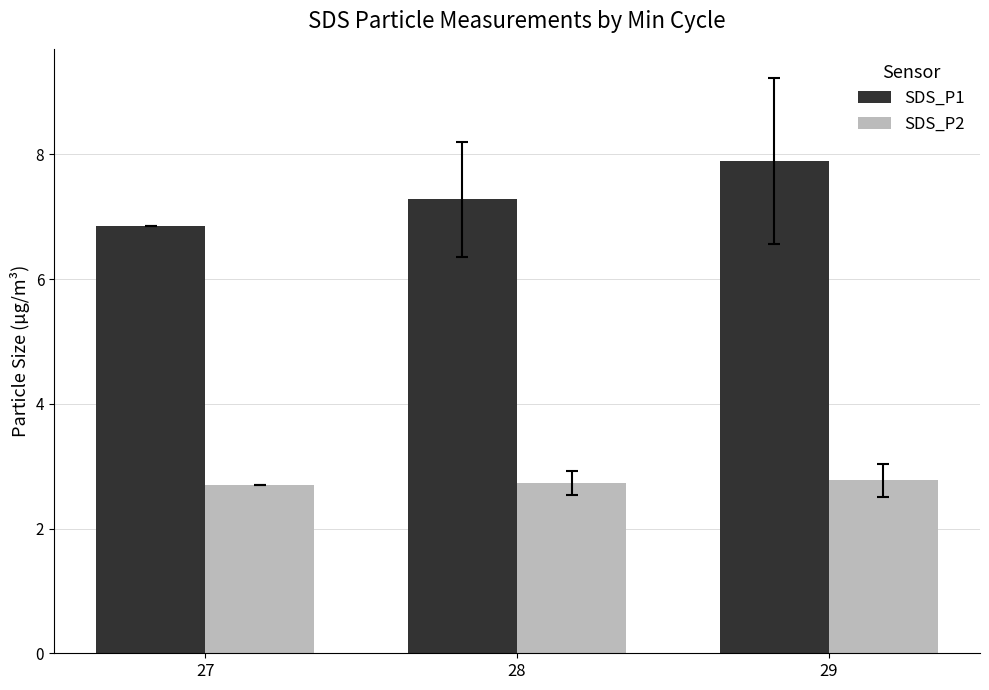

At which label is SDS_P1 closest to 7?

27